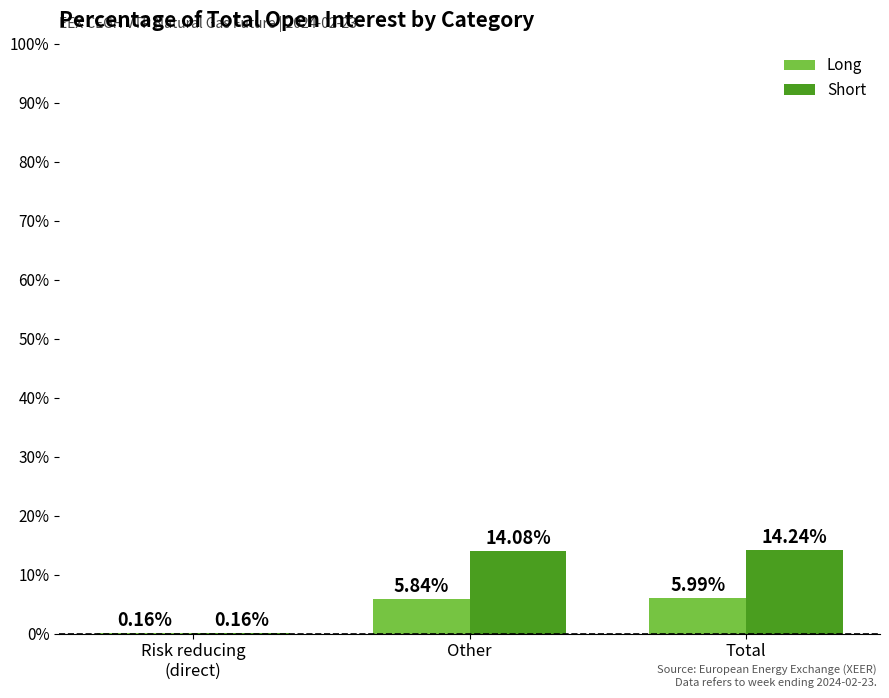

Which series changed the most between Other and Total?

Short